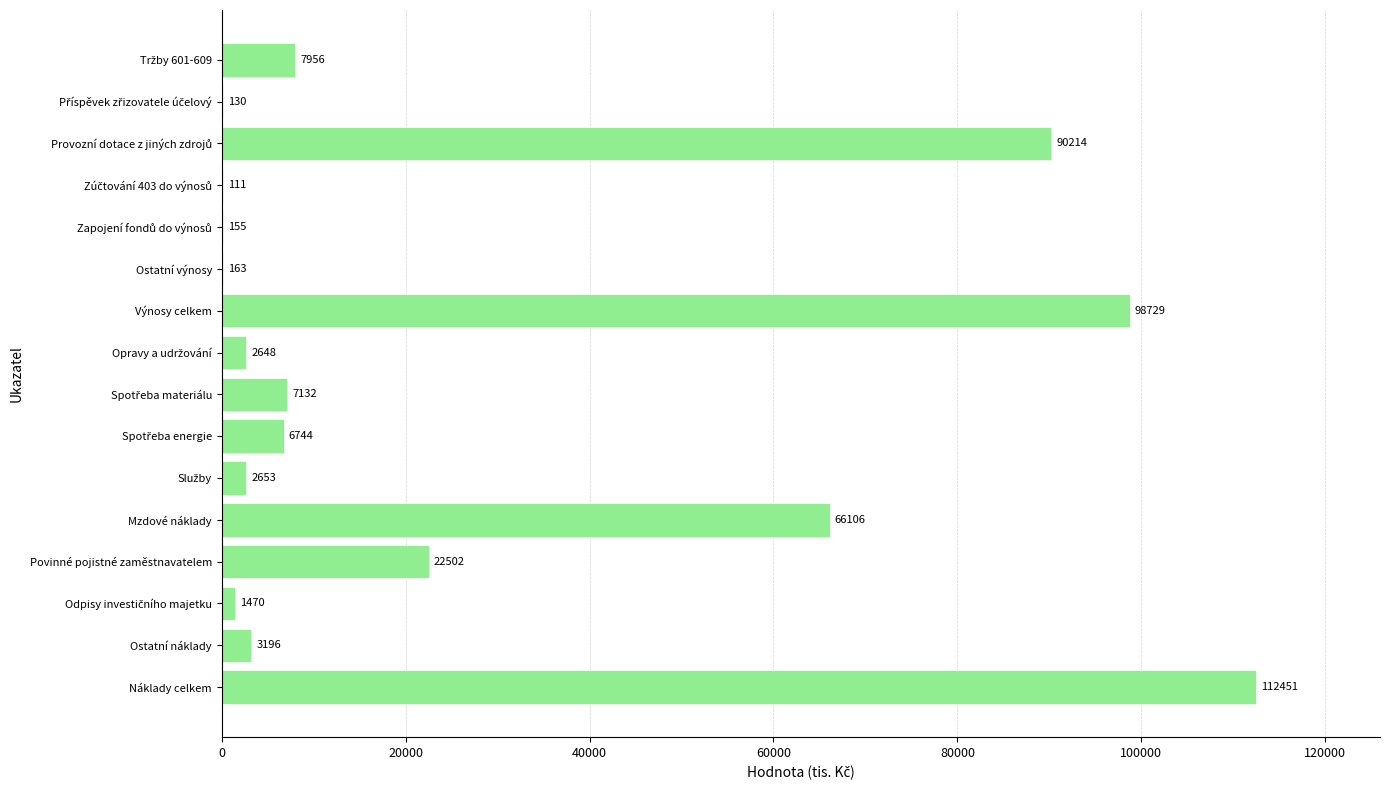

What is the greatest value displayed?

112451